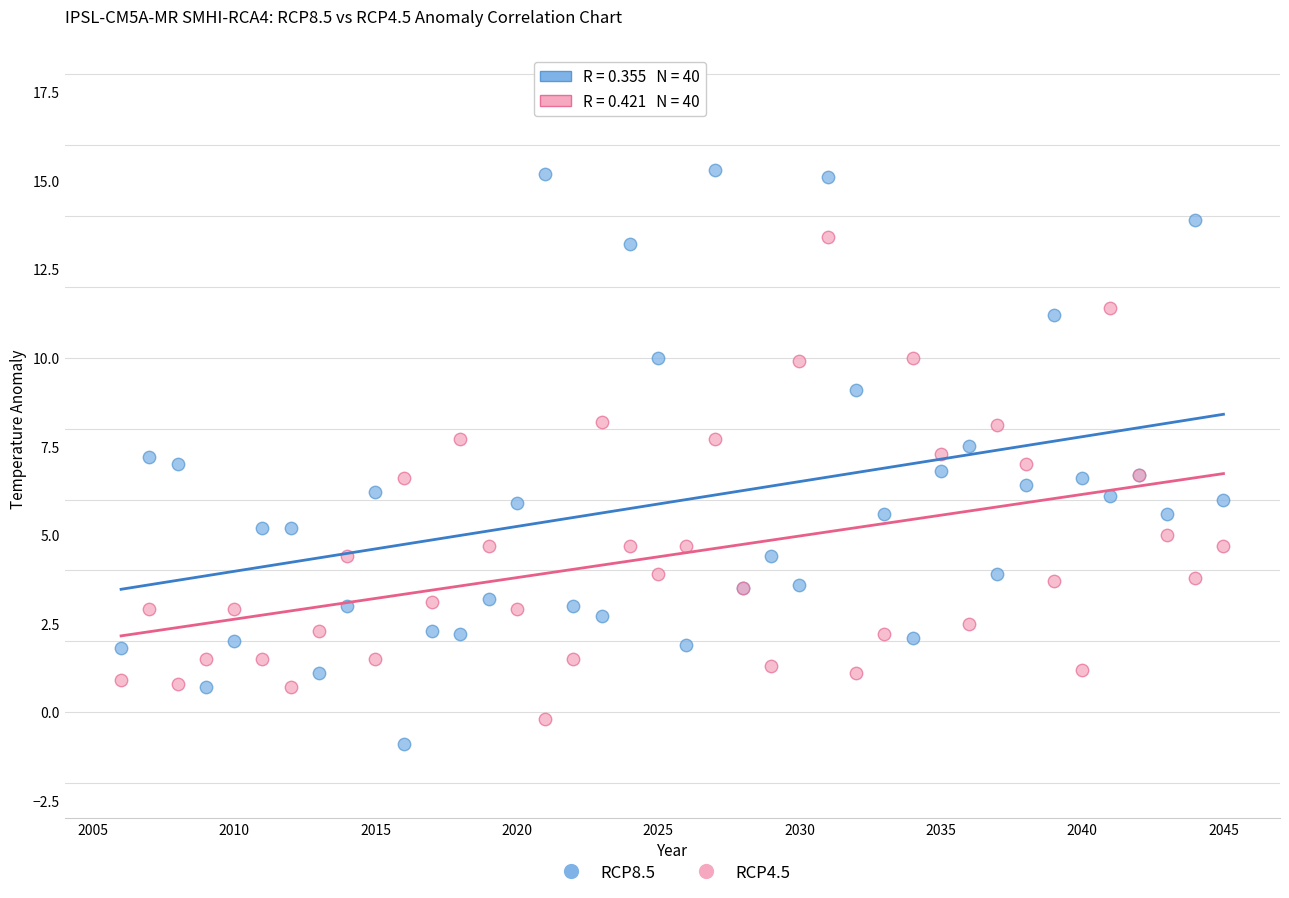

Which series has the largest Y range (max minus min)?

RCP8.5